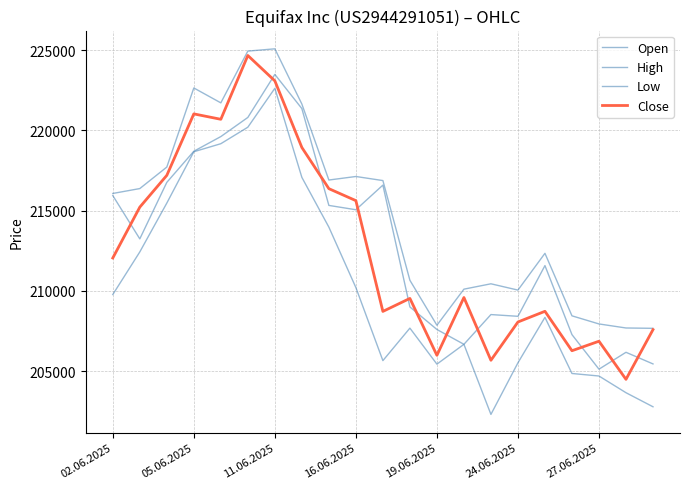

Does the chart display data point markers on the line(s)?

No